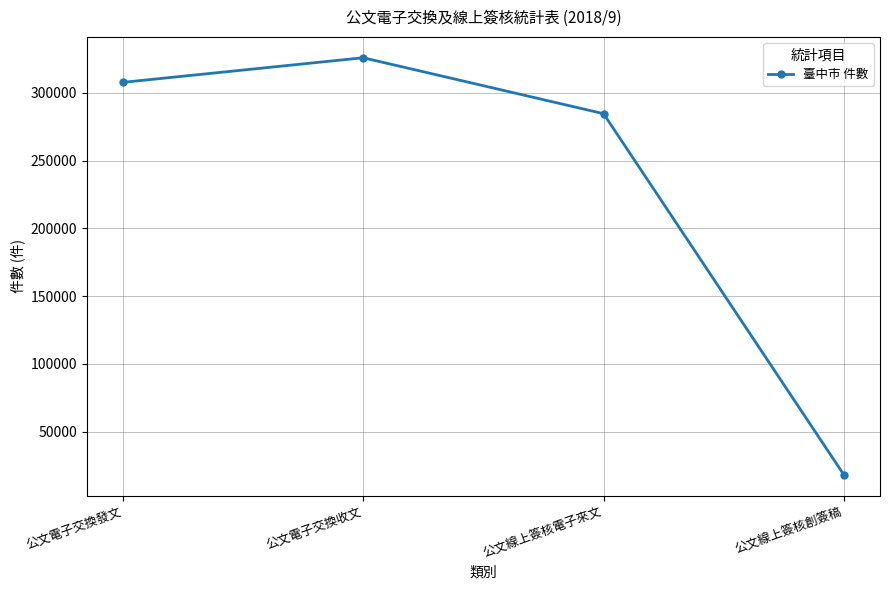

Which label corresponds to the largest value in the chart?

公文電子交換收文